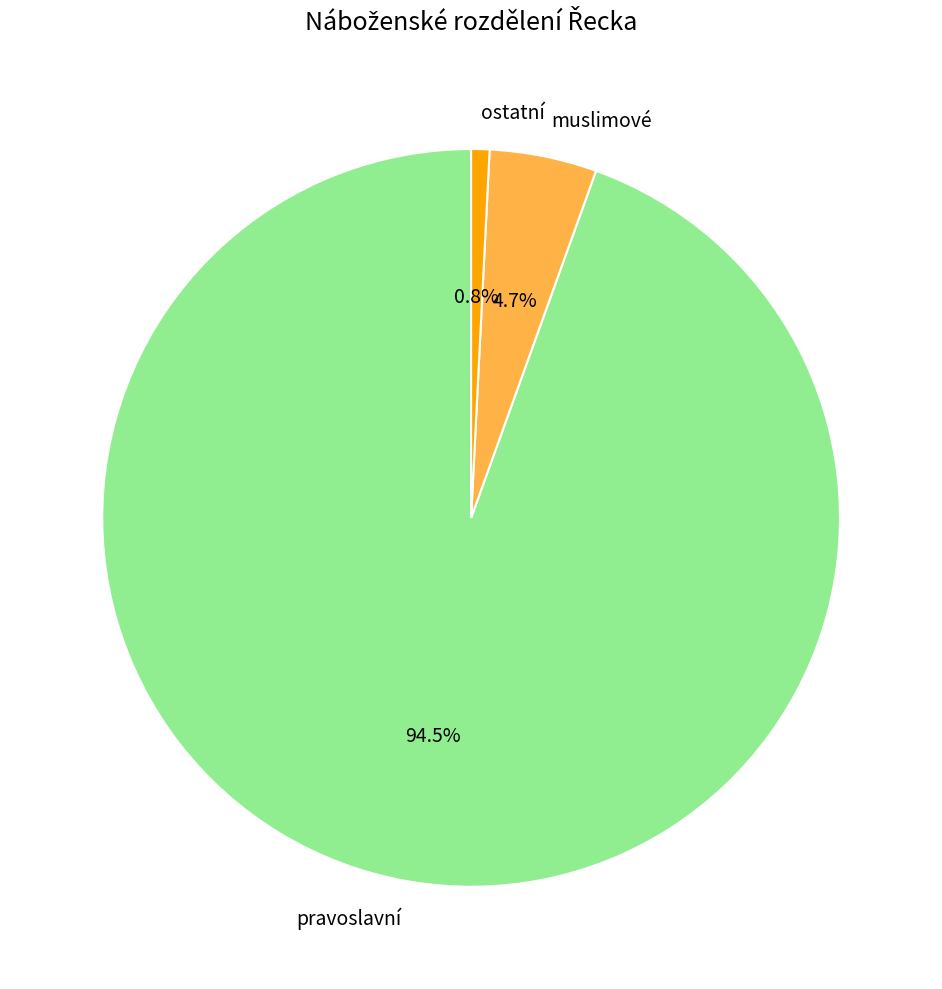

How many segments does this pie chart have?

3